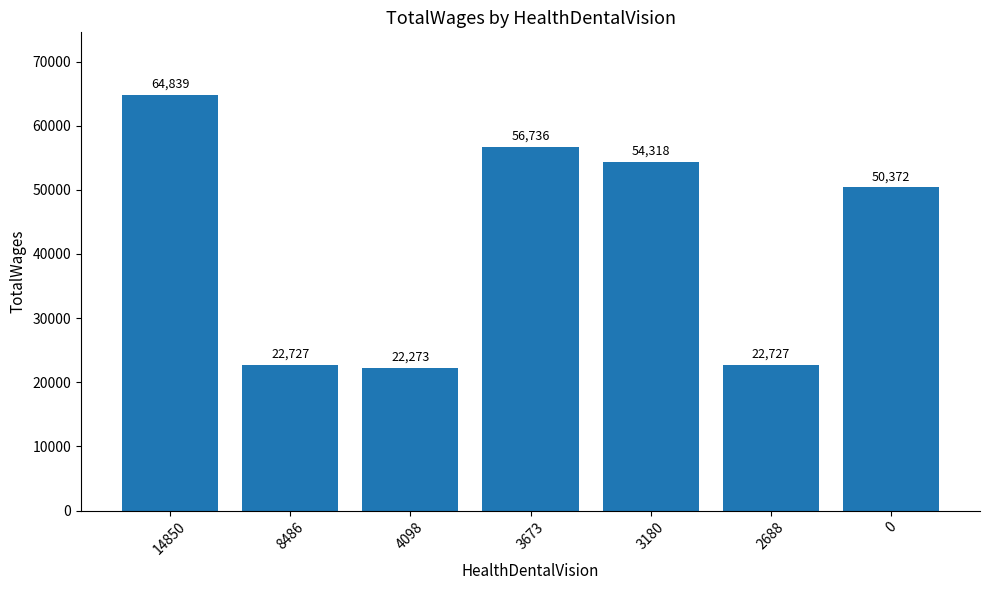

What is the sum of all values?

293992